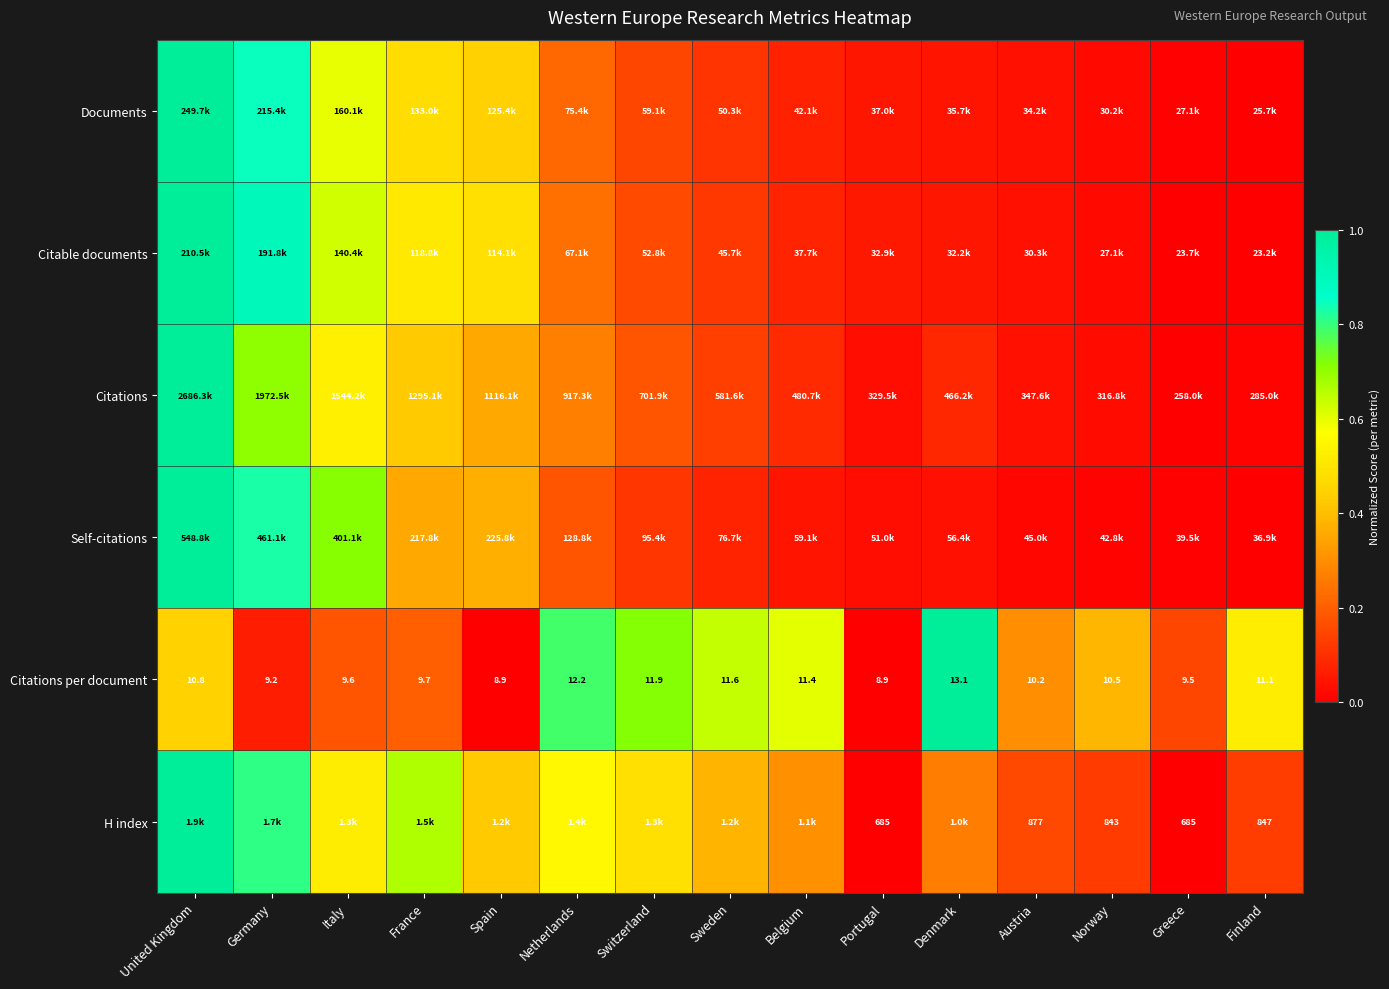

At how many categories does at least one series exceed 0?

15